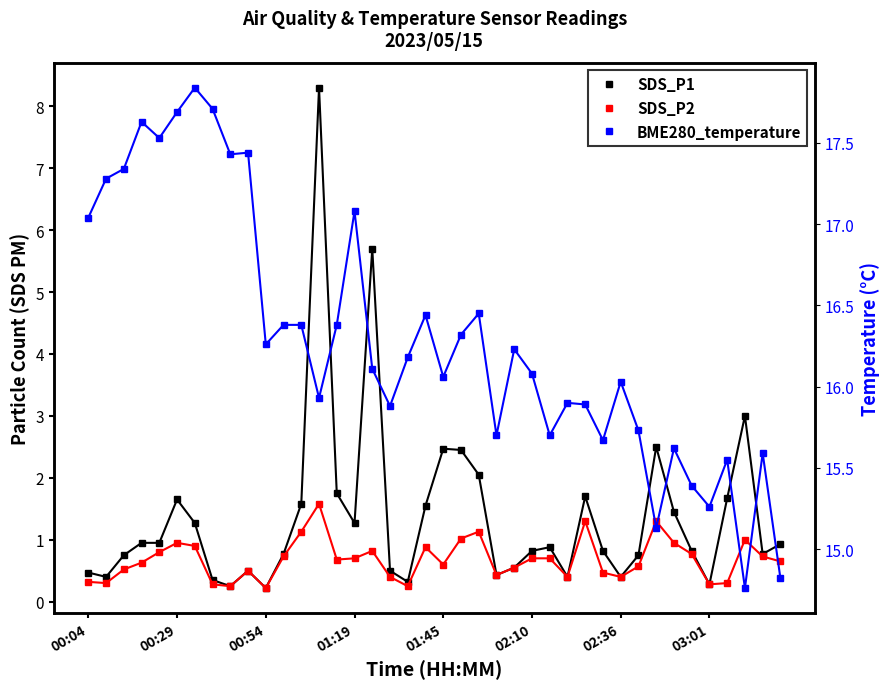

True or false: BME280_temperature and SDS_P2 intersect in this chart.

False